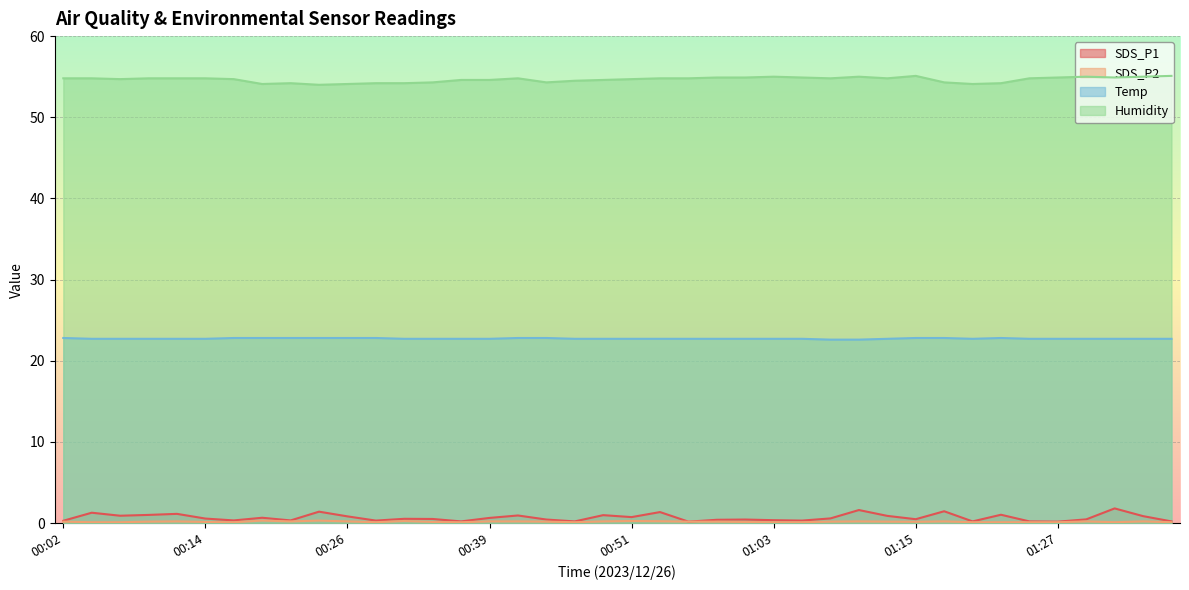

What is the minimum value shown in the chart?

0.1